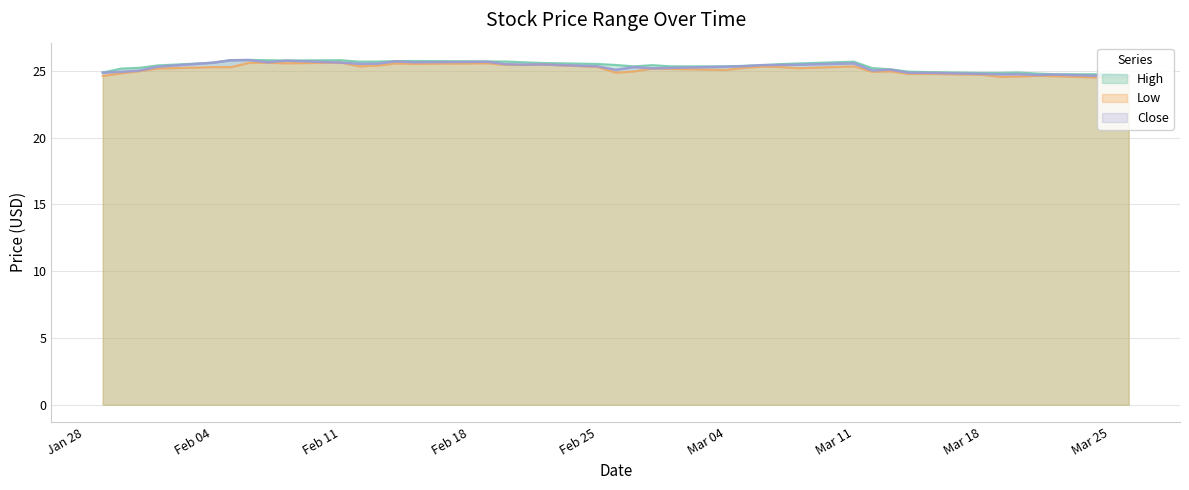

Which label corresponds to the largest value in the chart?

2013-02-06